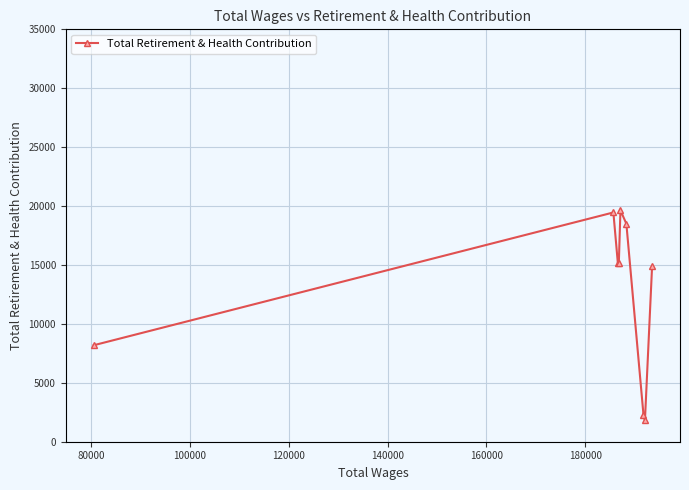

What is the greatest value displayed?

19640